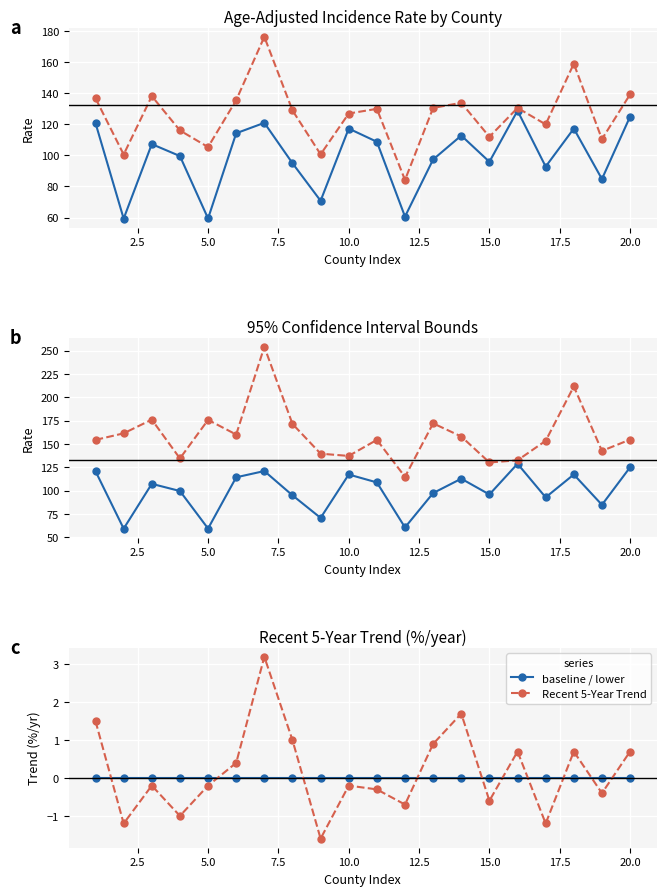

Which series has the largest range (max minus min)?

Upper 95% CI